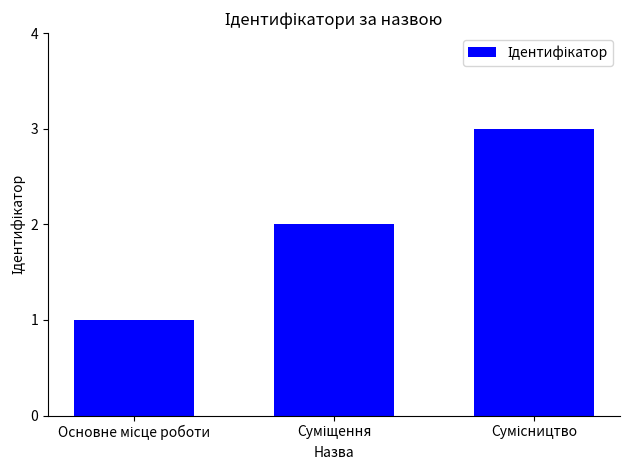

How many values are below 2?

1